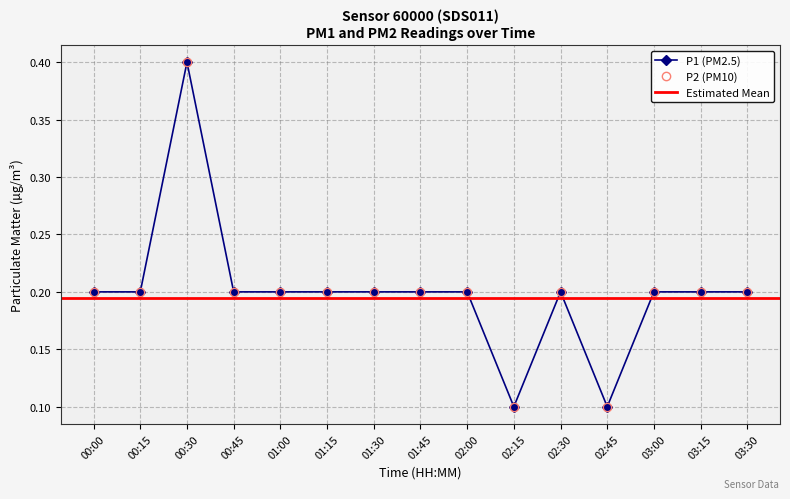

At how many categories does at least one series exceed 0?

15